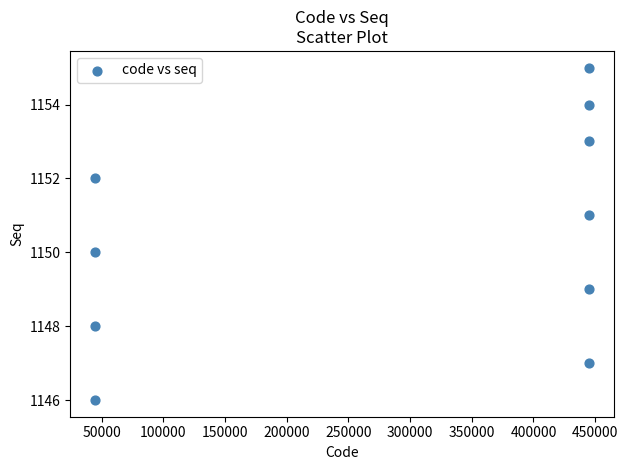

What is the range of Y values (max minus min)?

9